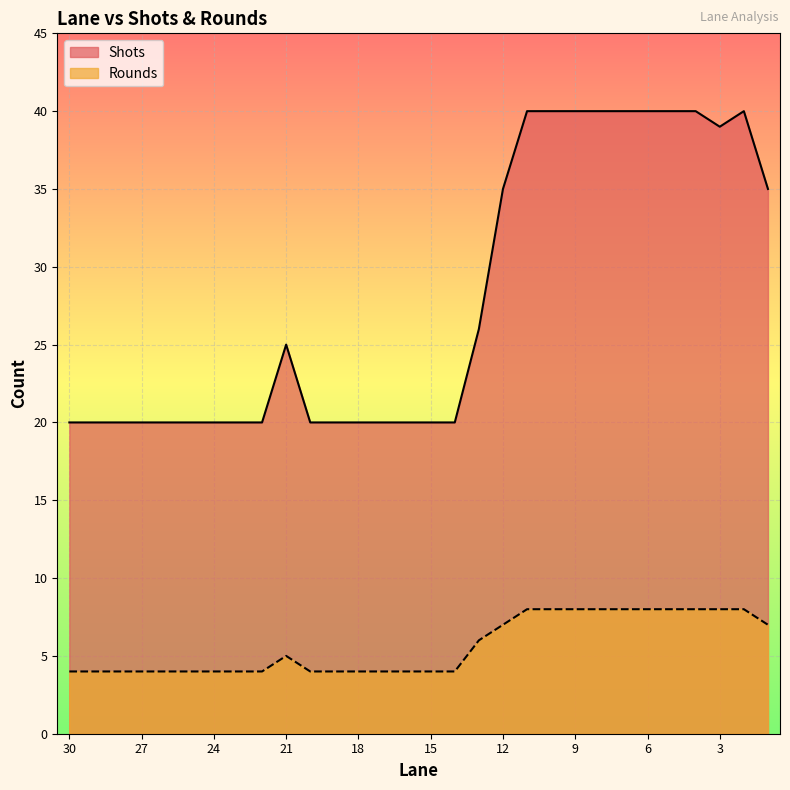

Reading right to left, extract all data points from this chart.

Shots: 1=35	2=40	3=39	4=40	5=40	6=40	7=40	8=40	9=40	10=40	11=40	12=35	13=26	14=20	15=20	16=20	17=20	18=20	19=20	20=20	21=25	22=20	23=20	24=20	25=20	26=20	27=20	28=20	29=20	30=20
Rounds: 1=7	2=8	3=8	4=8	5=8	6=8	7=8	8=8	9=8	10=8	11=8	12=7	13=6	14=4	15=4	16=4	17=4	18=4	19=4	20=4	21=5	22=4	23=4	24=4	25=4	26=4	27=4	28=4	29=4	30=4